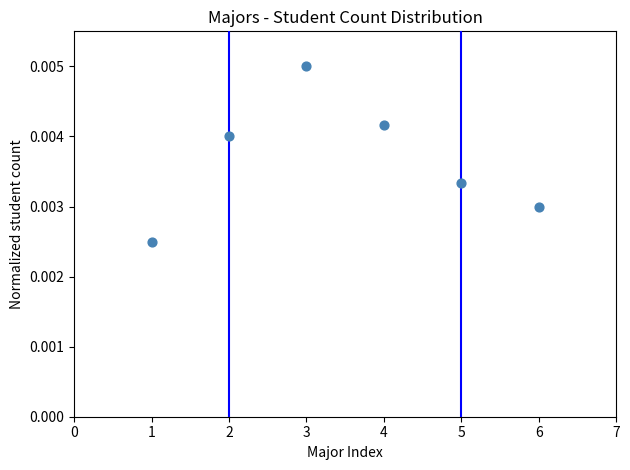

What is the average X value?

3.5